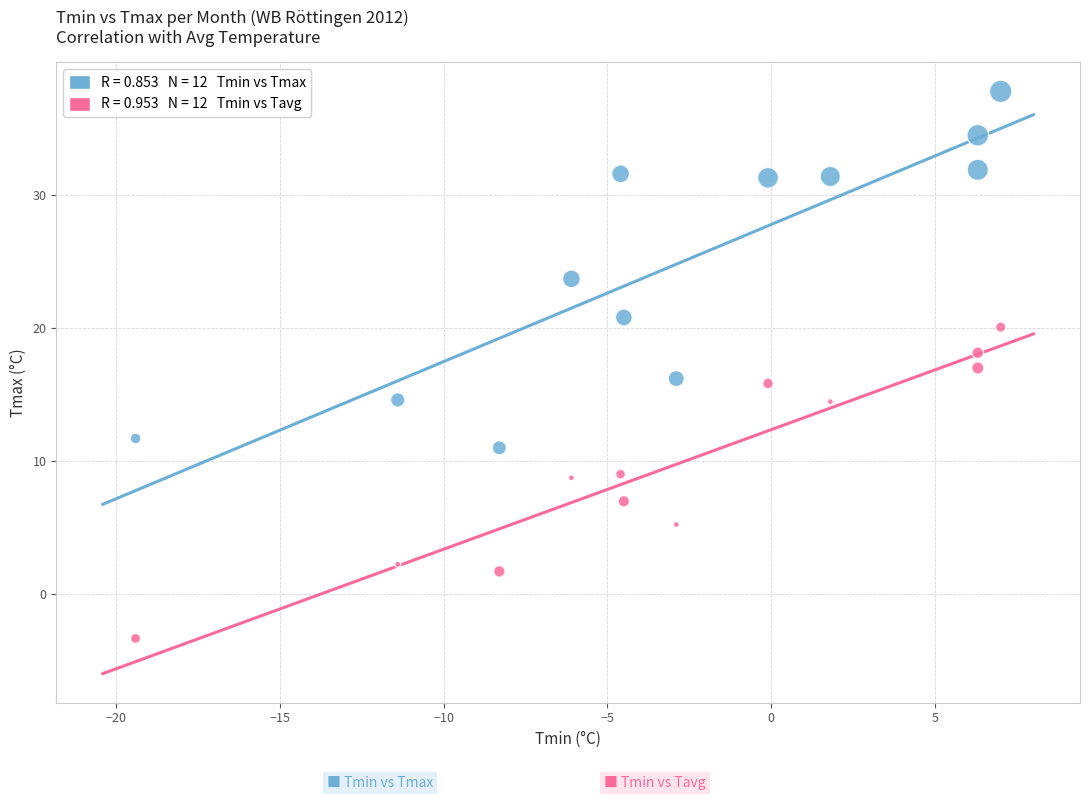

Across all data points, what is the range of Y values (max minus min)?

41.1